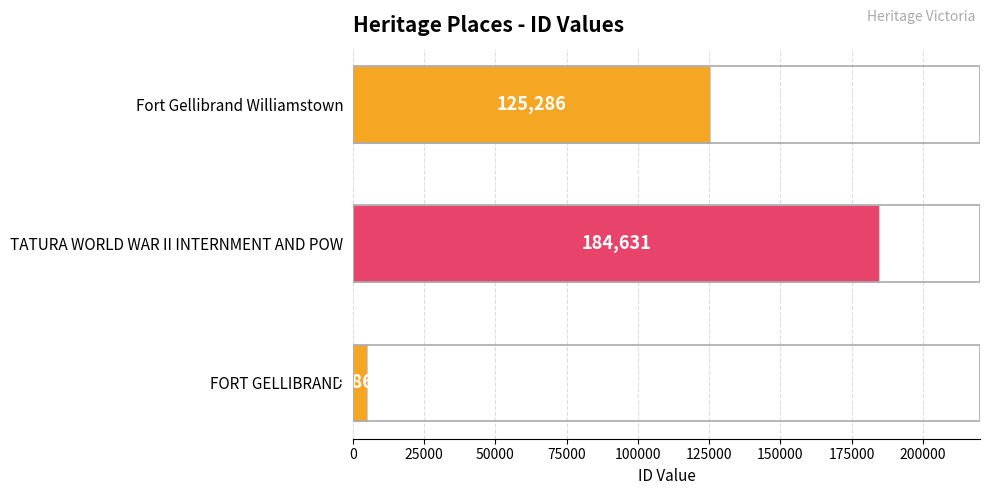

Reading bottom to top, transcribe all the data shown in this chart.

4861	184631	125286